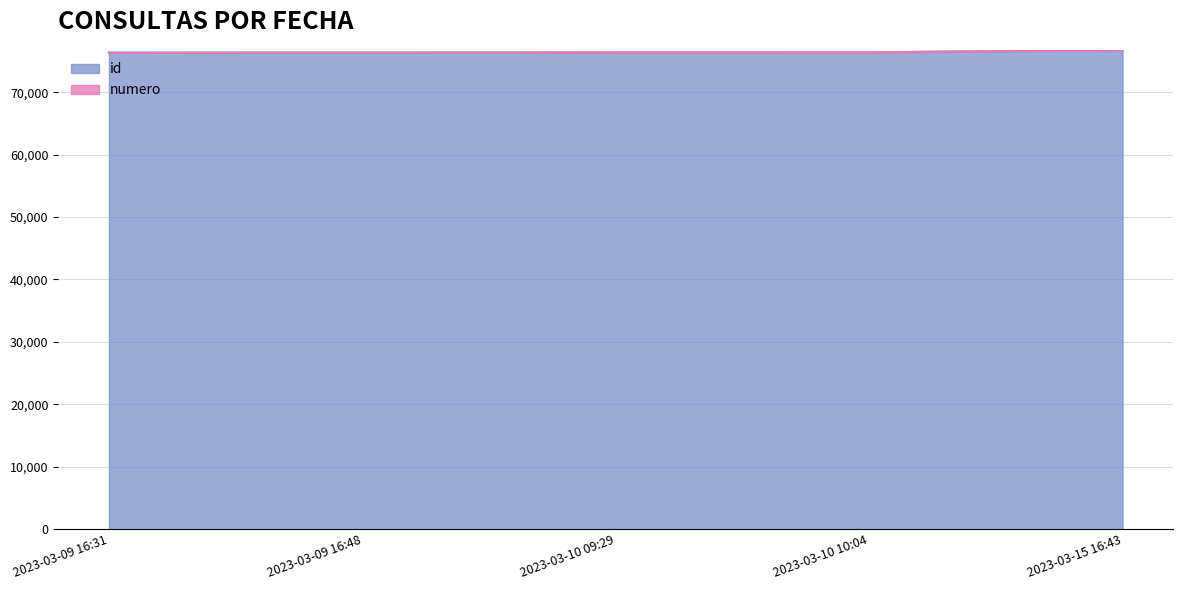

What is the label of the 2nd point from the right?

2023-03-10 10:04